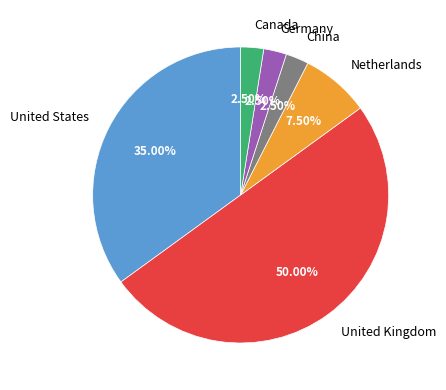

Combined, do Germany and Netherlands account for over 50%?

No